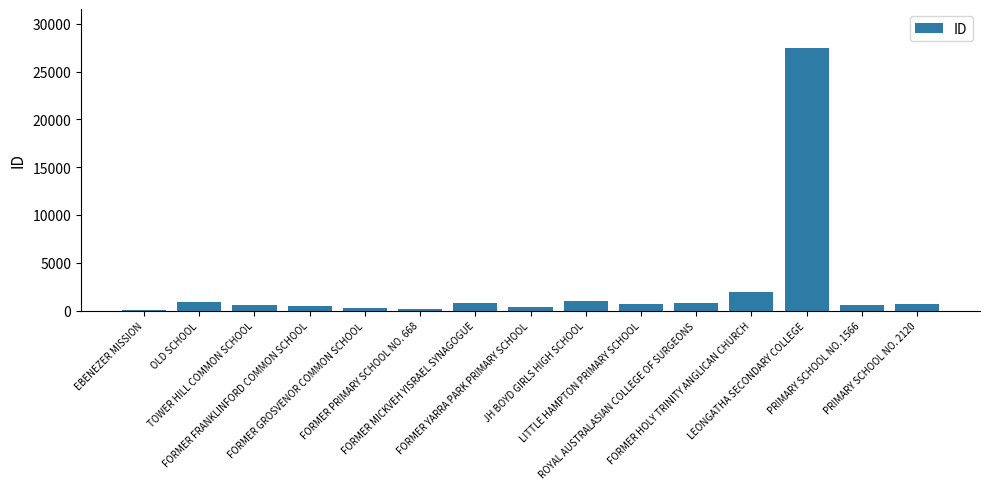

What is the sum of all values?

36743